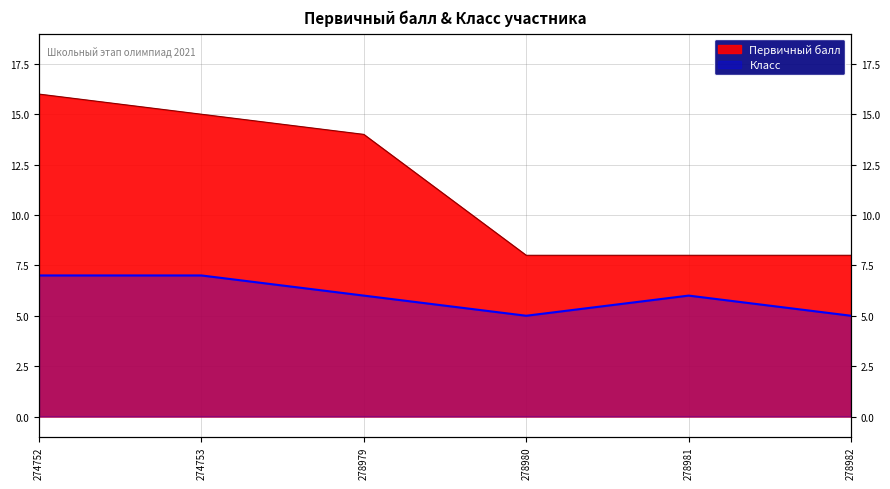

True or false: Первичный балл has more than 2 interior local peaks.

False